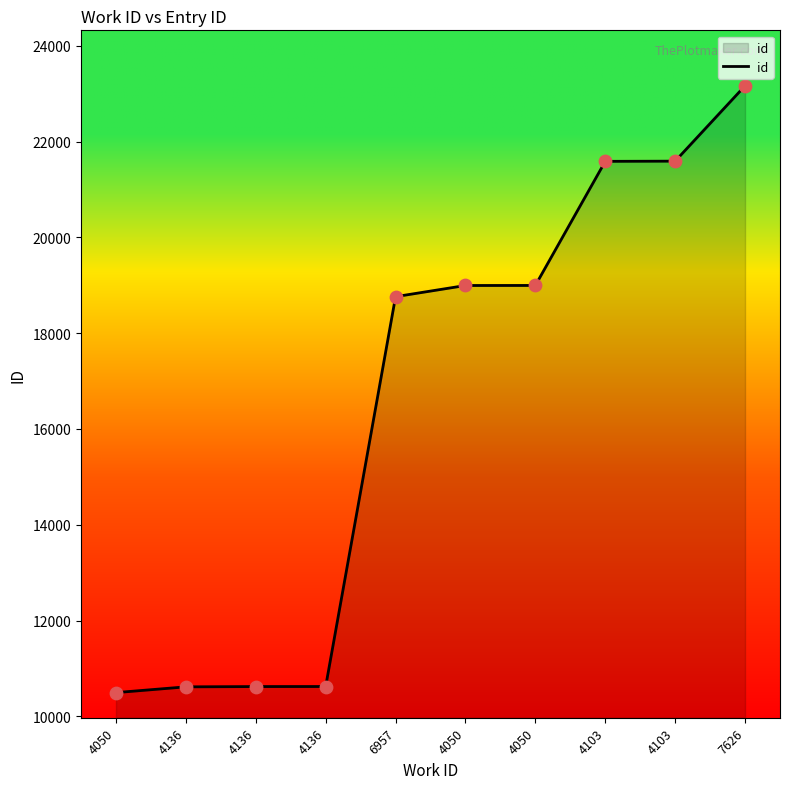

Does the chart have visible grid lines?

No